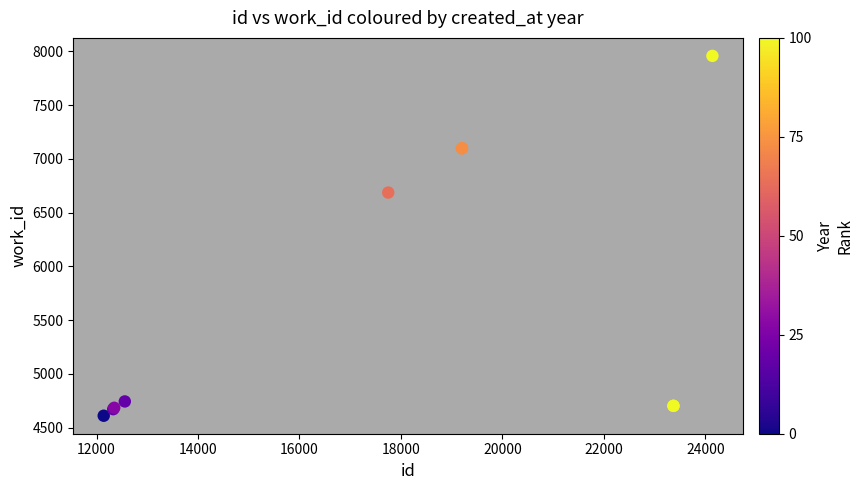

What Y value in the scatter plot is closest to 6284?

6687